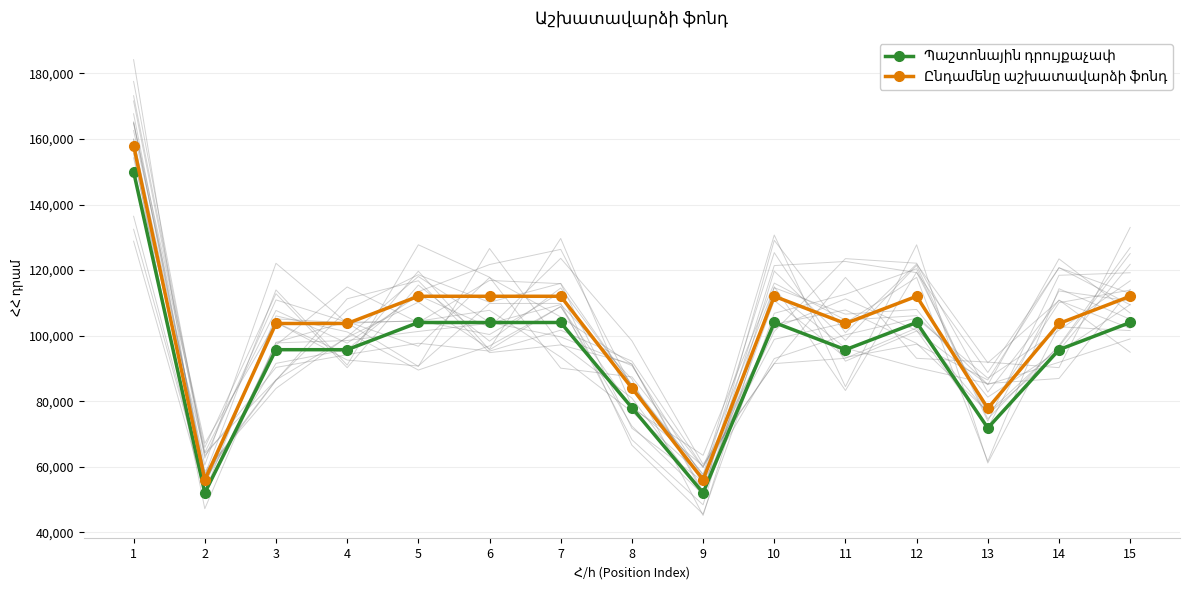

How many values in the Պաշտոնային դրույքաչափ series are below 95700?

4